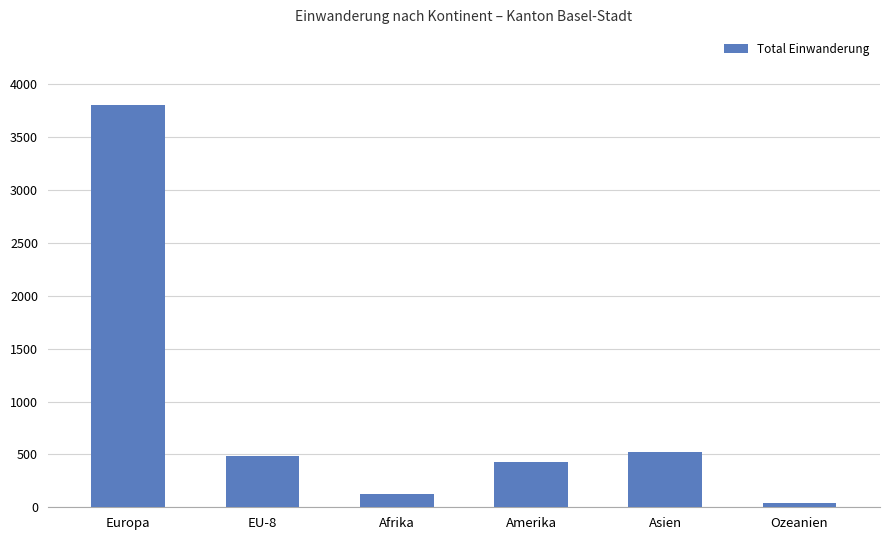

What is the value of the 2nd bar from the left?

486